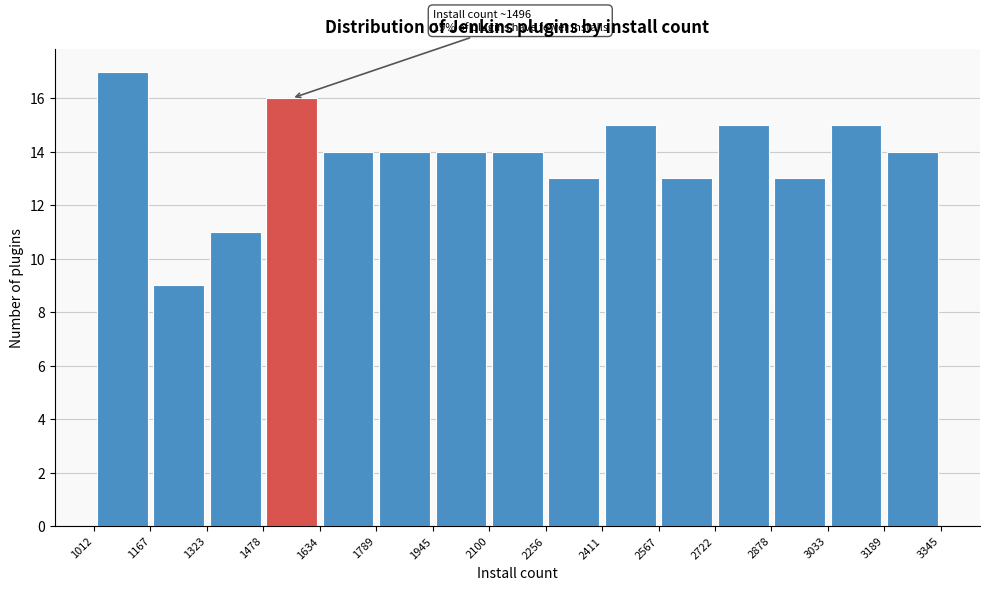

Which range on the x-axis has the tallest bar?

1012 to 1167